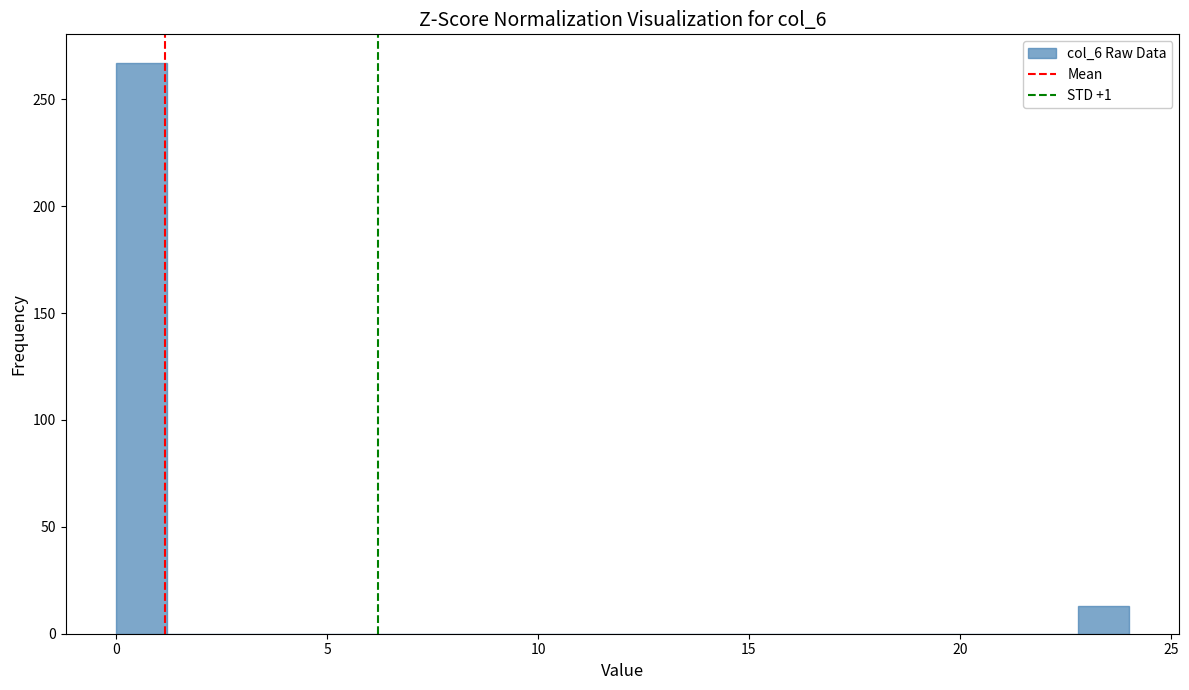

Read against the x-axis, roughly where is the centre of the tallest bar?

0.5